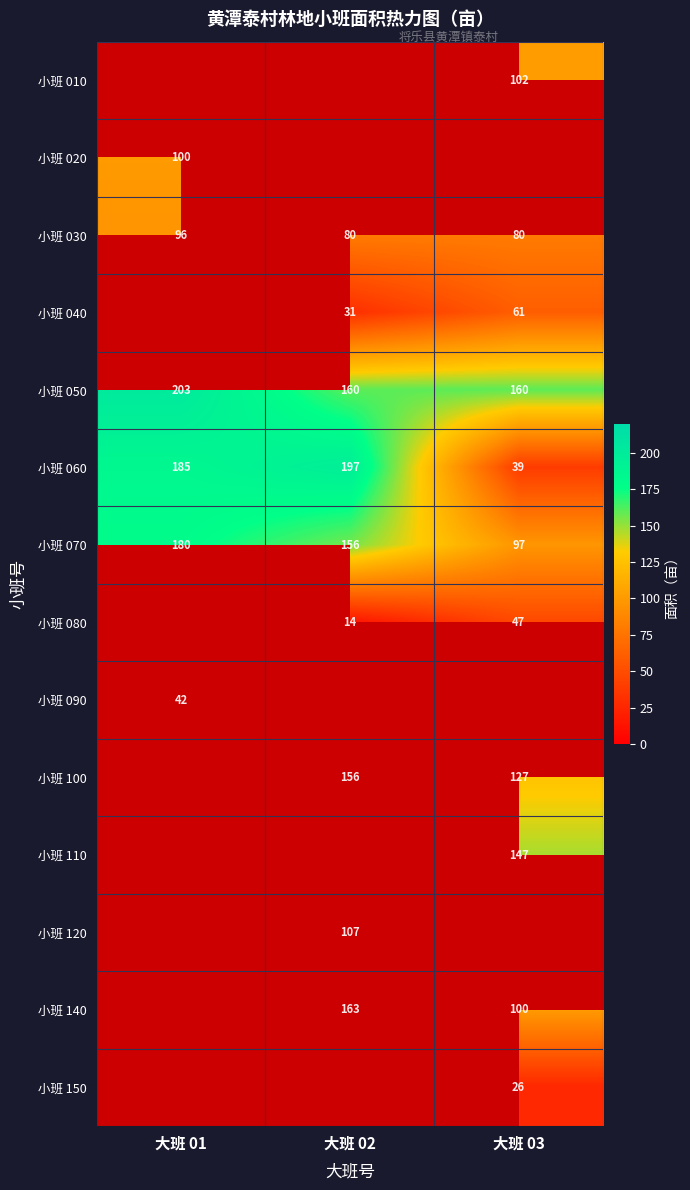

Is it true that 小班 030 equals 125.4 at 大班 01?

False